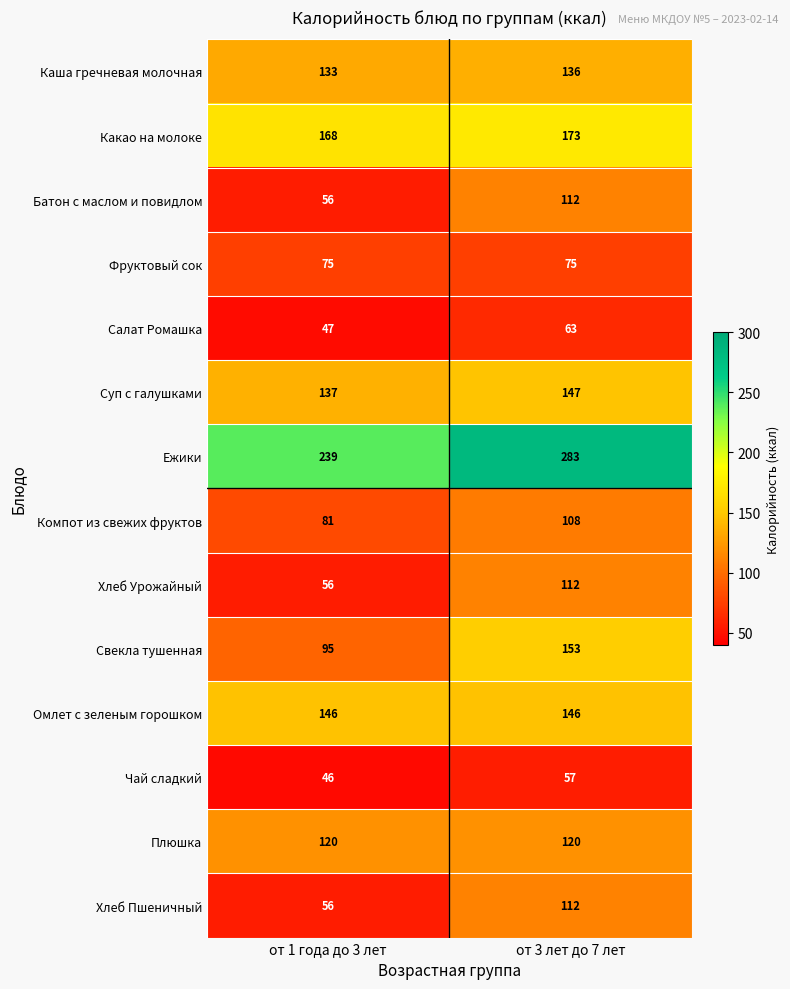

What is the difference between the maximum and minimum values in the Свекла тушенная series?

58